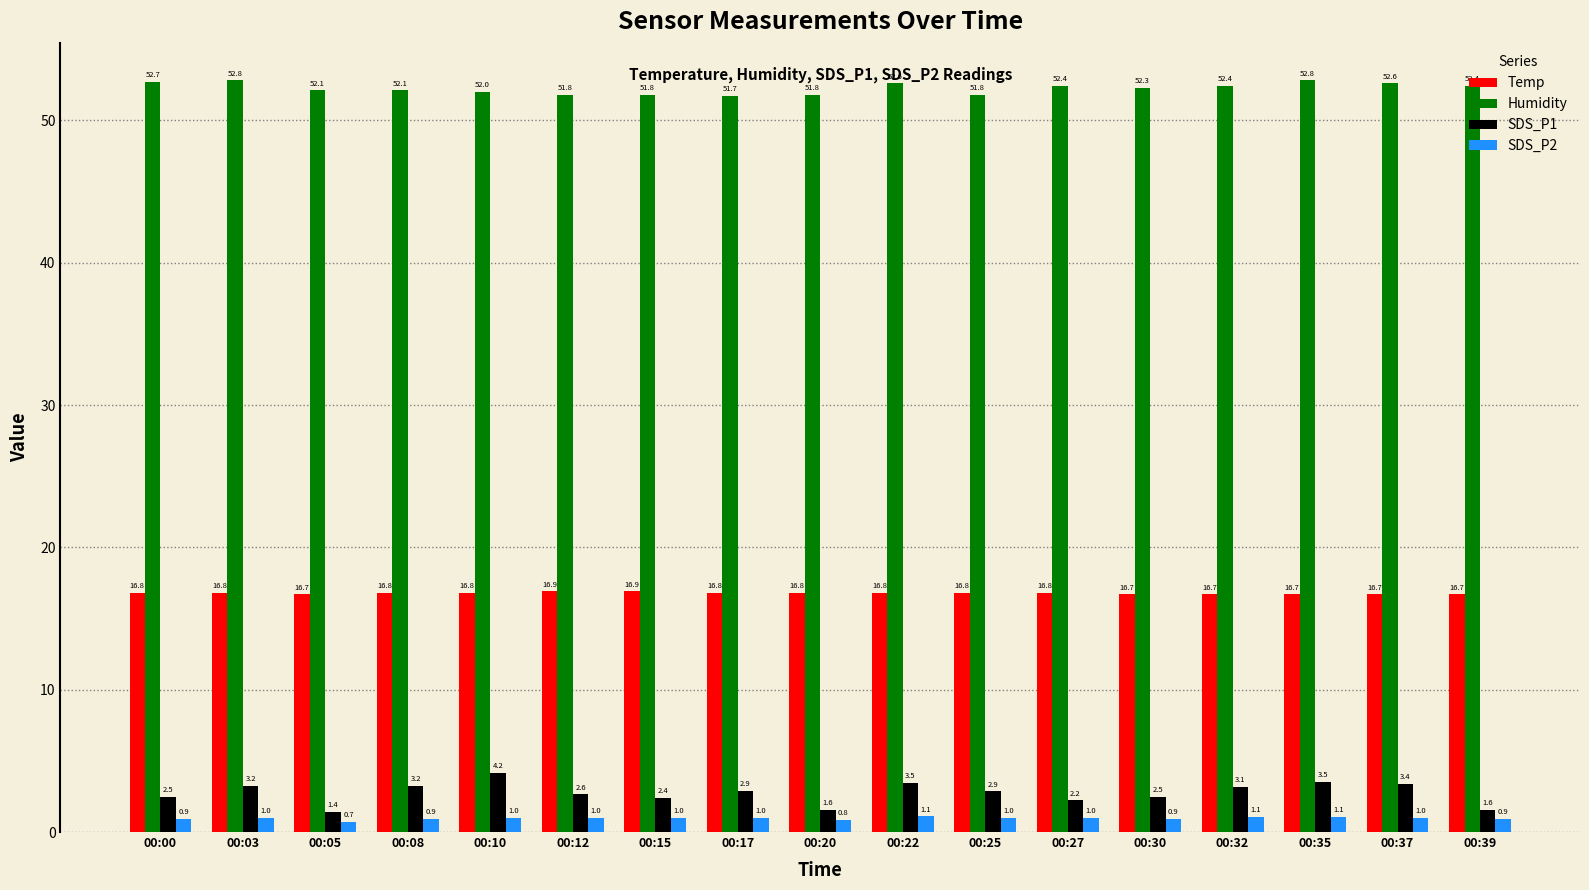

What is the value of the Humidity bar at the 8th from the left?

51.7